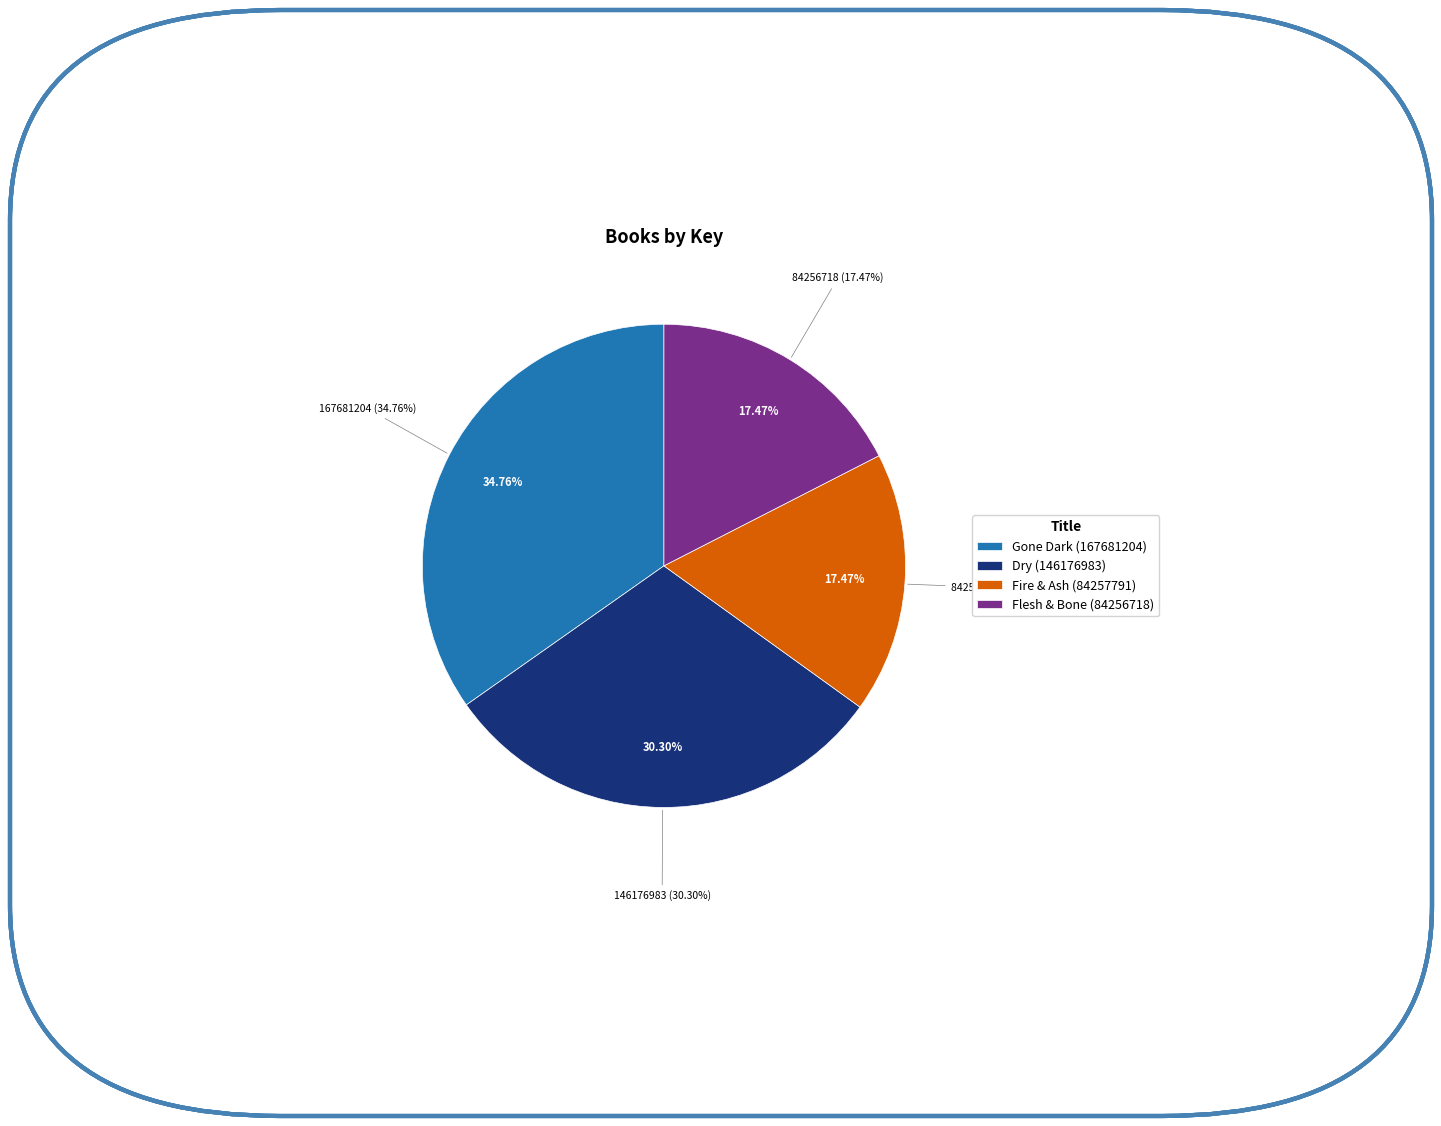

Which has a higher value, Dry or Gone Dark?

Gone Dark